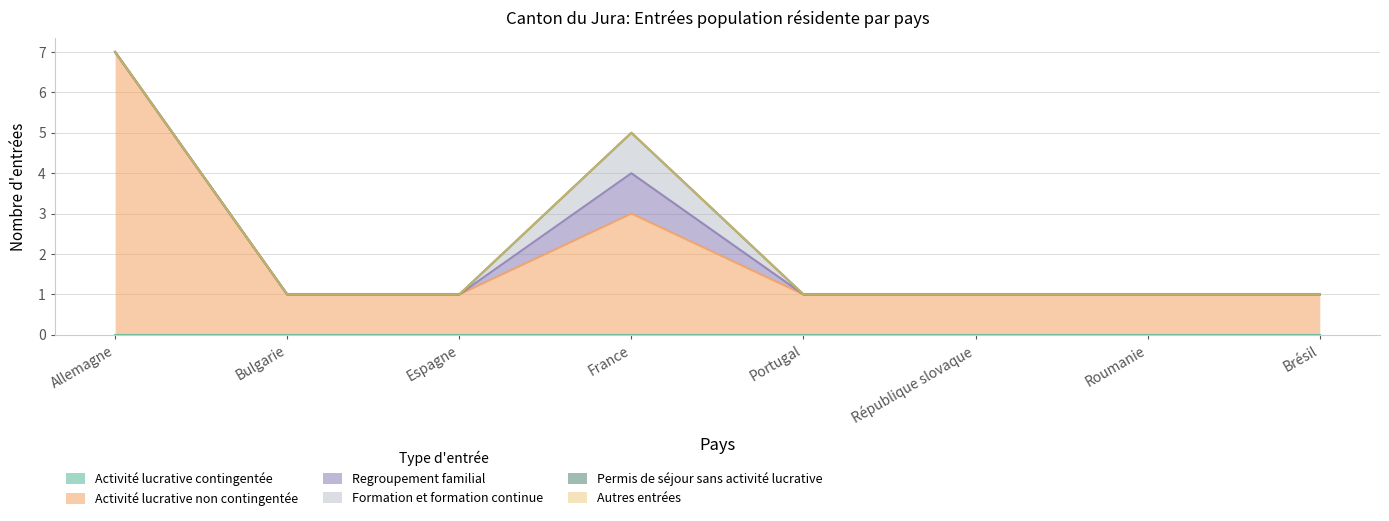

List the labels in order of Autres entrées value, smallest first.

Allemagne, Bulgarie, Espagne, France, Portugal, République slovaque, Roumanie, Brésil